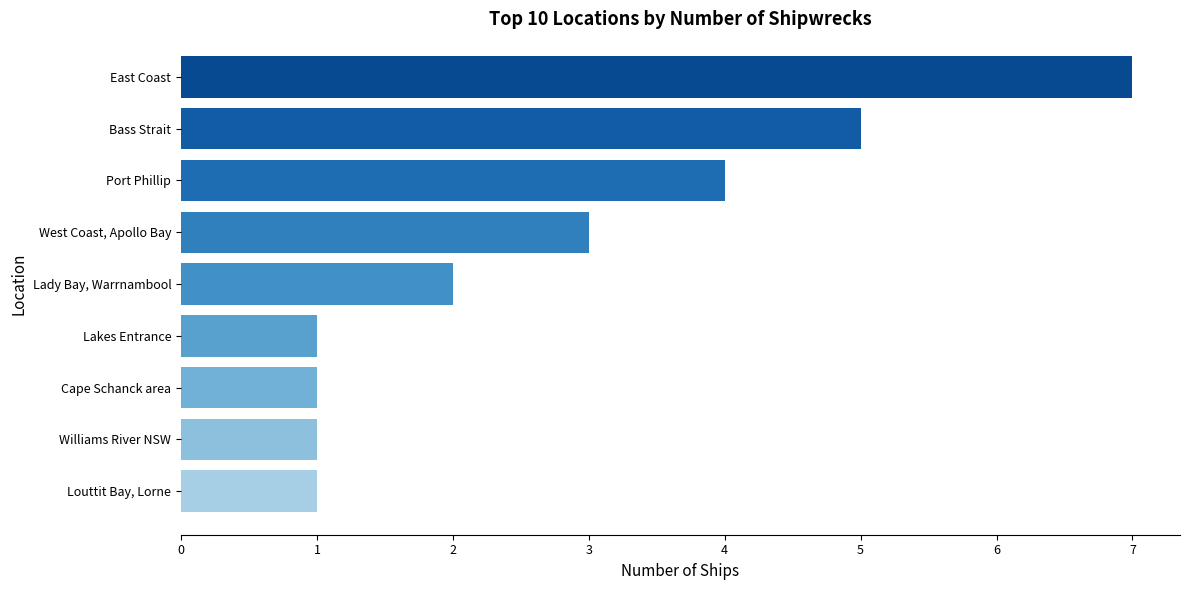

The chart shows a value of 3 at West Coast, Apollo Bay. True or false?

True